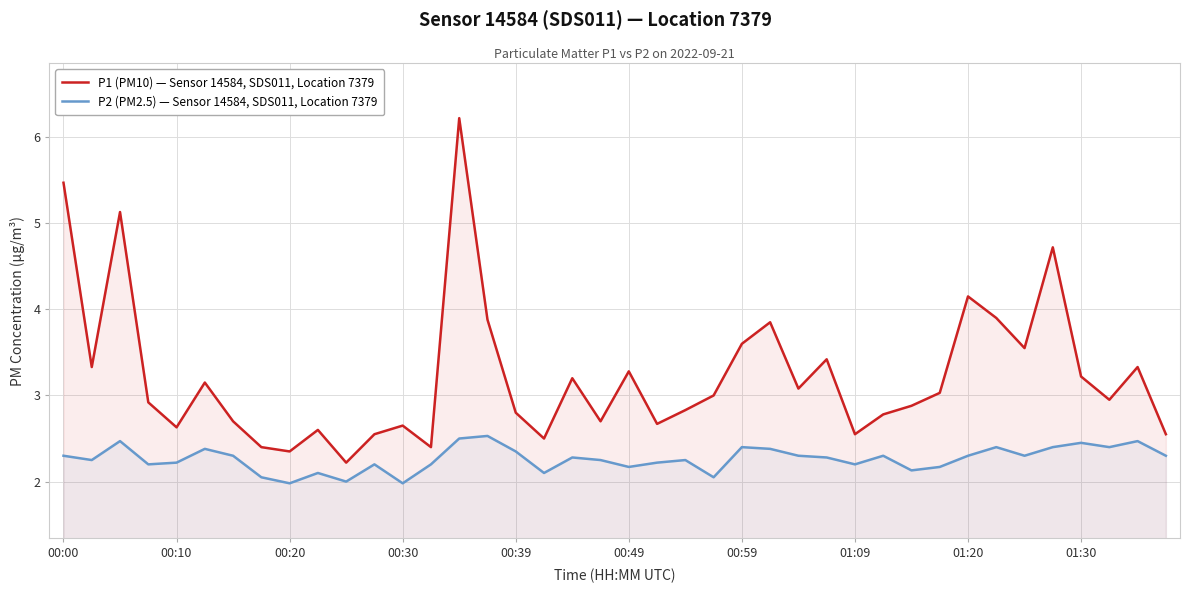

How many categories are shown in the chart?

40